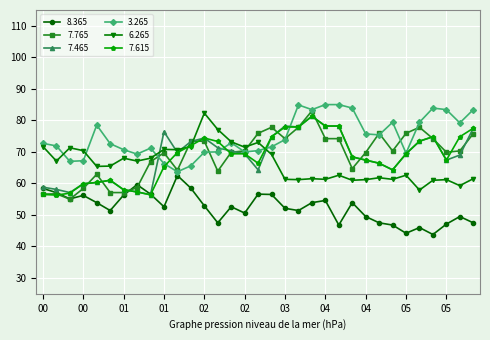

True or false: 6.265 and 8.365 cross at least once.

False